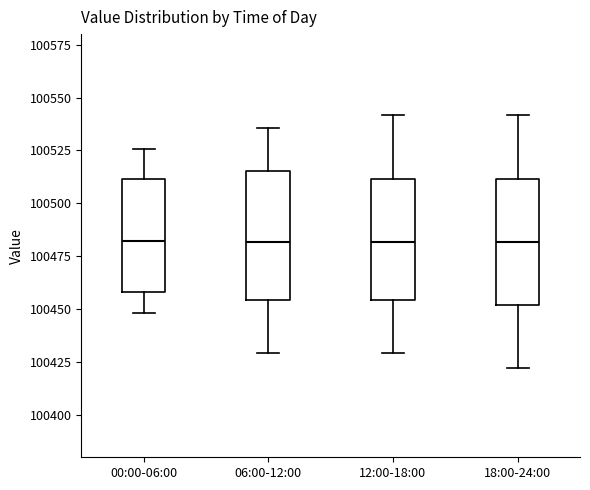

Reading left to right, transcribe this box plot: for each box, give where its median line is, the range the box spans, and where its two whiskers end, as read against the y-axis. The values are not printed on the chart, so give them approximately, as read against the axis.

00:00-06:00: median 100480, box 100460 to 100510, whiskers 100450 to 100525
06:00-12:00: median 100480, box 100455 to 100515, whiskers 100430 to 100535
12:00-18:00: median 100480, box 100455 to 100510, whiskers 100430 to 100540
18:00-24:00: median 100480, box 100450 to 100510, whiskers 100420 to 100540